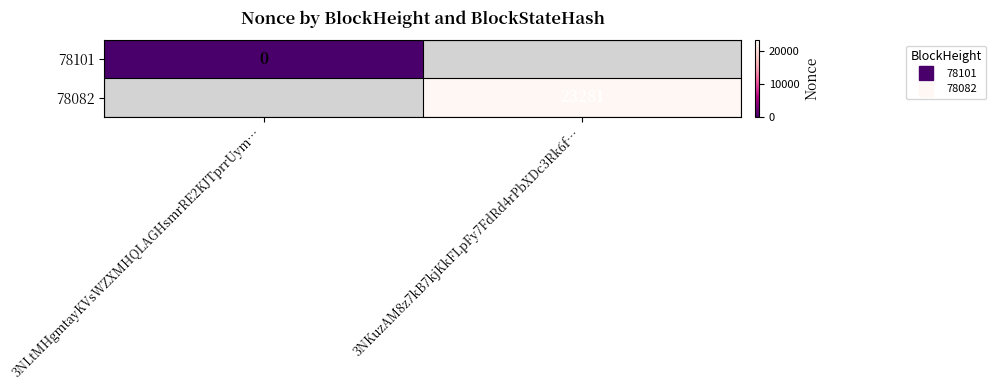

Between 3NLtMHgmtayKVsWZXMHQLAGHsmrRE2KJTprrUym… and 3NKuzAM8z7kB7kjKkFLpFy7FdRd4rPbXDc3Rk6f…, which is larger?

3NKuzAM8z7kB7kjKkFLpFy7FdRd4rPbXDc3Rk6f…